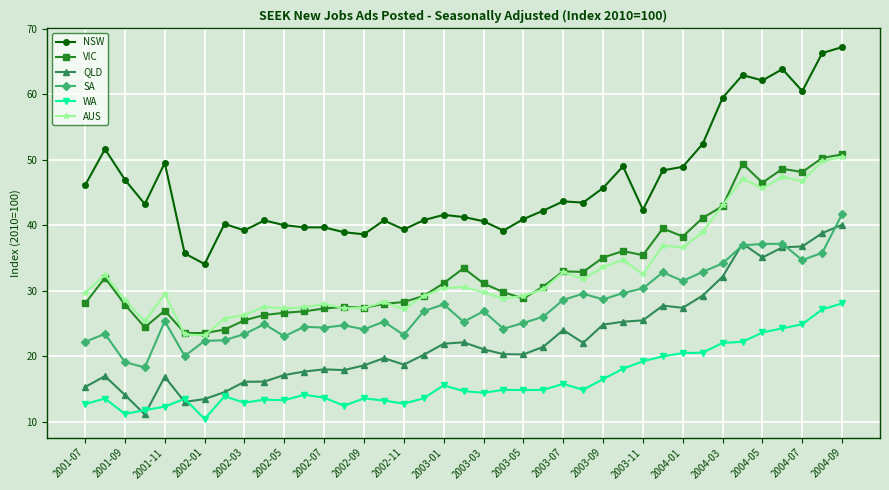

True or false: QLD and NSW cross at least once.

False